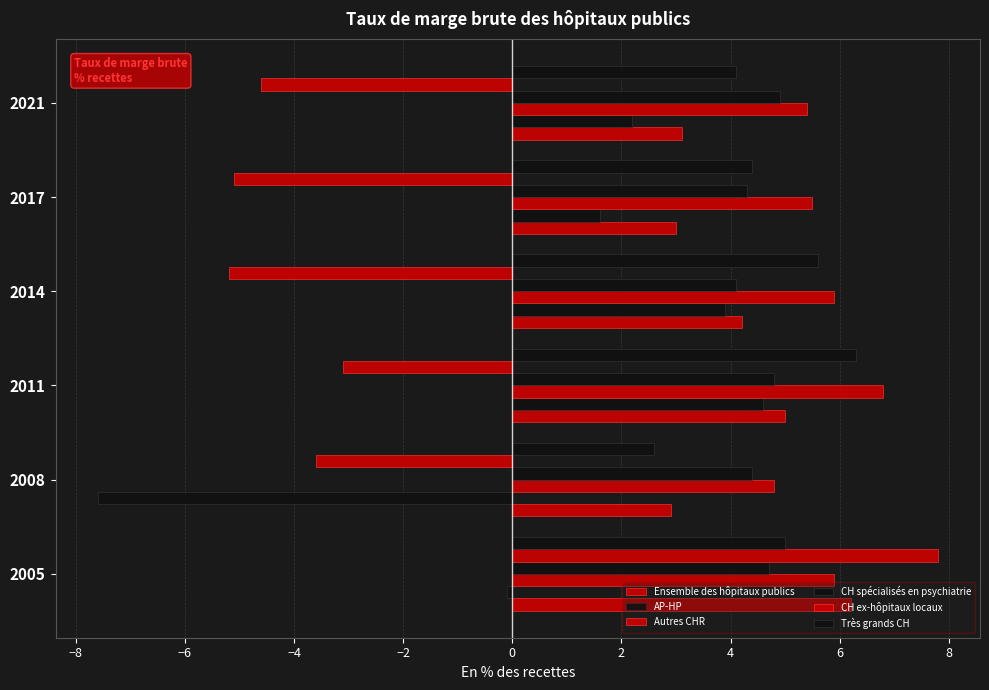

At how many categories does at least one series exceed -6?

6